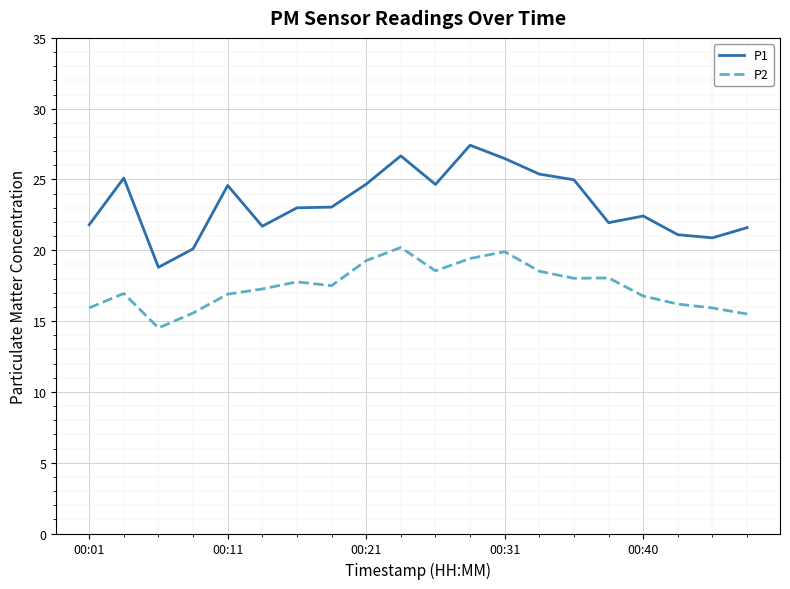

What is the sum of all P2 values?

348.7